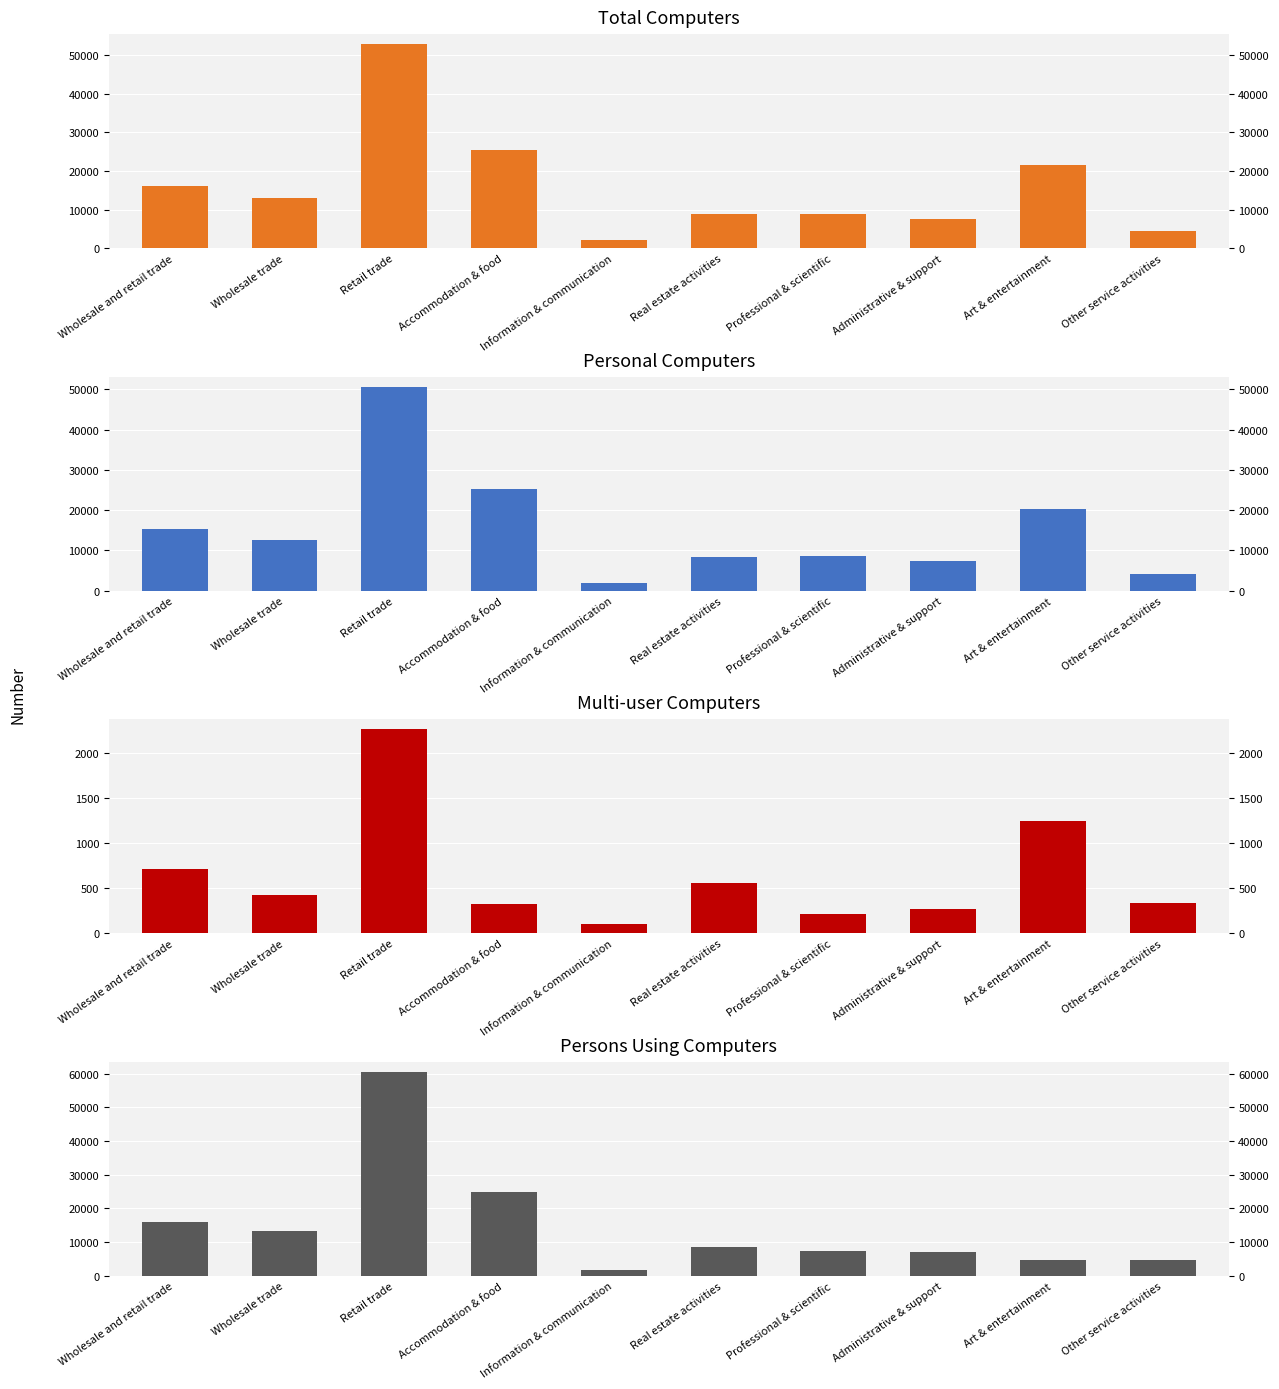

What are all the series names shown in the legend?

Total computers, Personal computers, Multi-user computers, Persons using computers